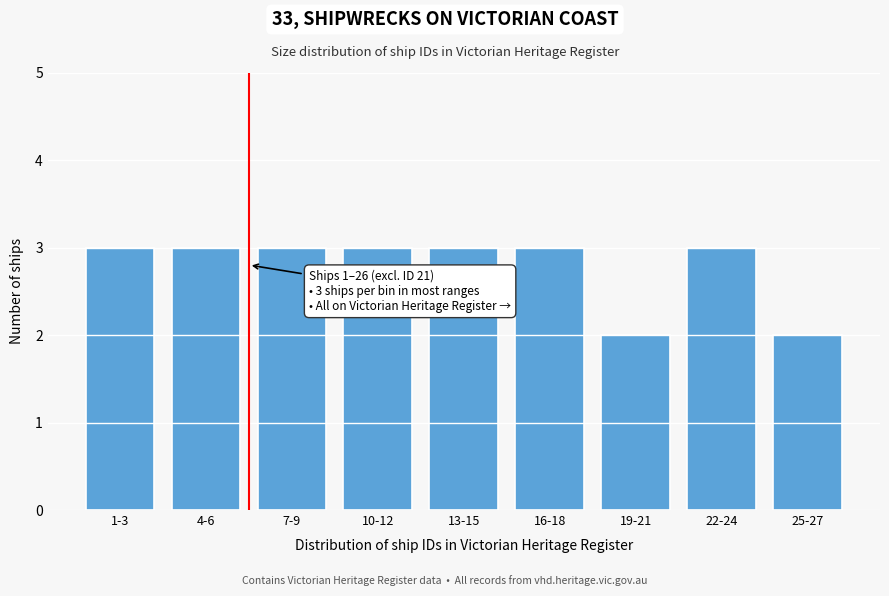

Reading left to right, what are all the values shown in this chart?

3	3	3	3	3	3	2	3	2